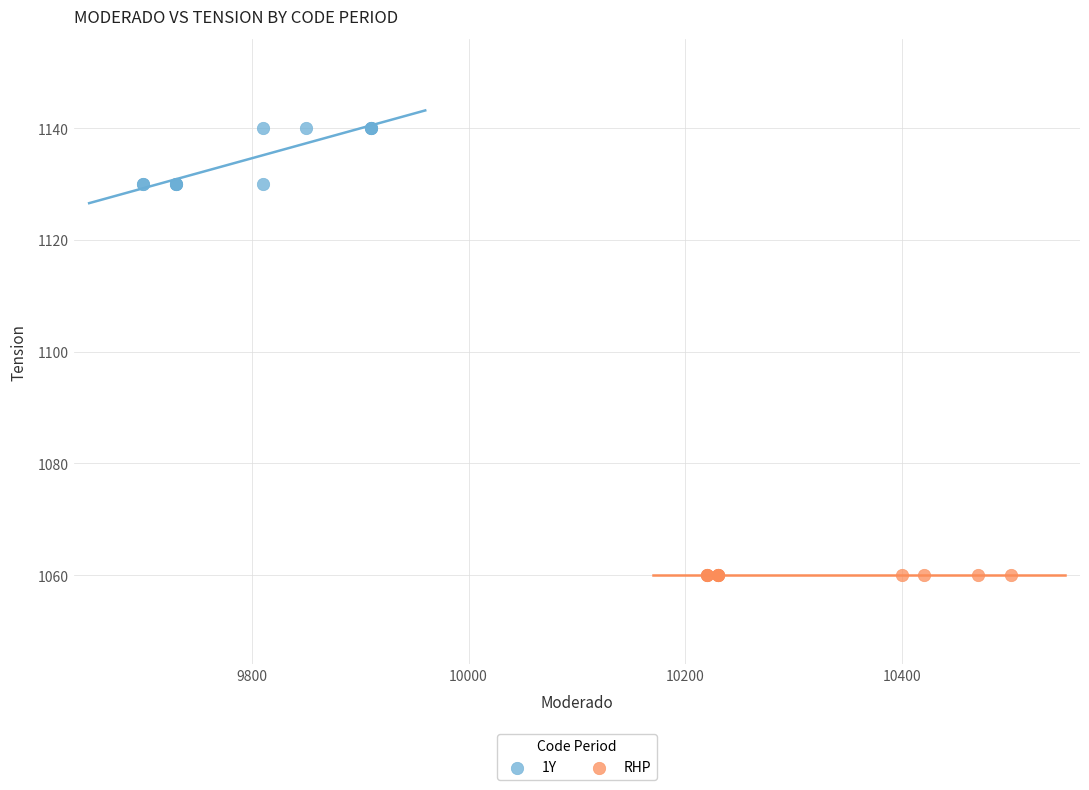

What are all the series names shown in the legend?

1Y, RHP